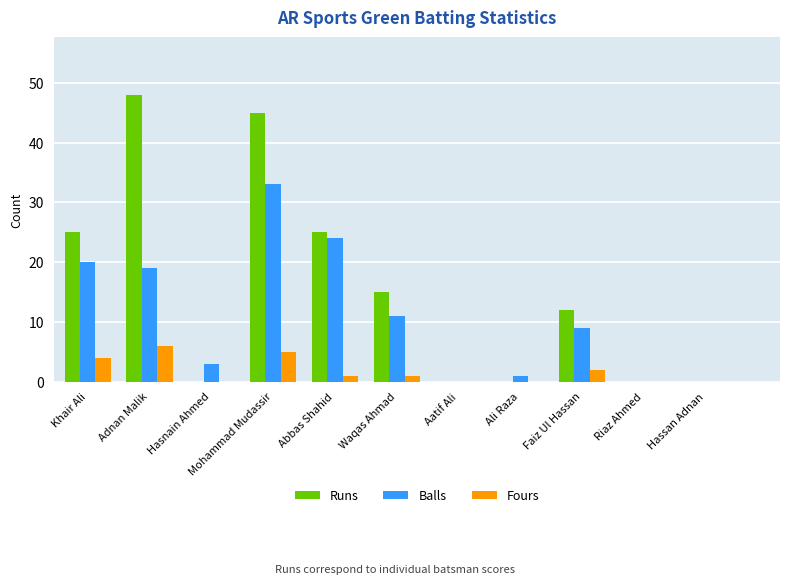

Count the number of data series in this chart.

3